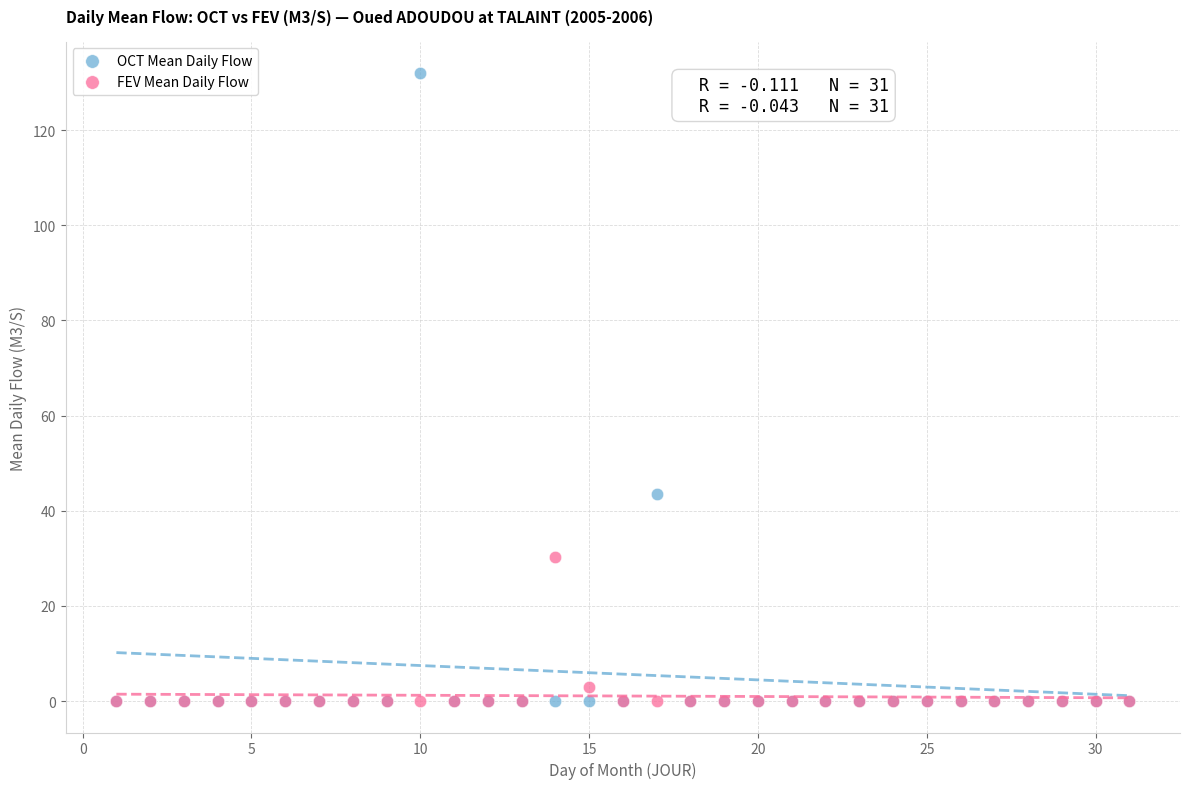

In the OCT Mean Daily Flow series, what Y value is closest to 66?

43.5